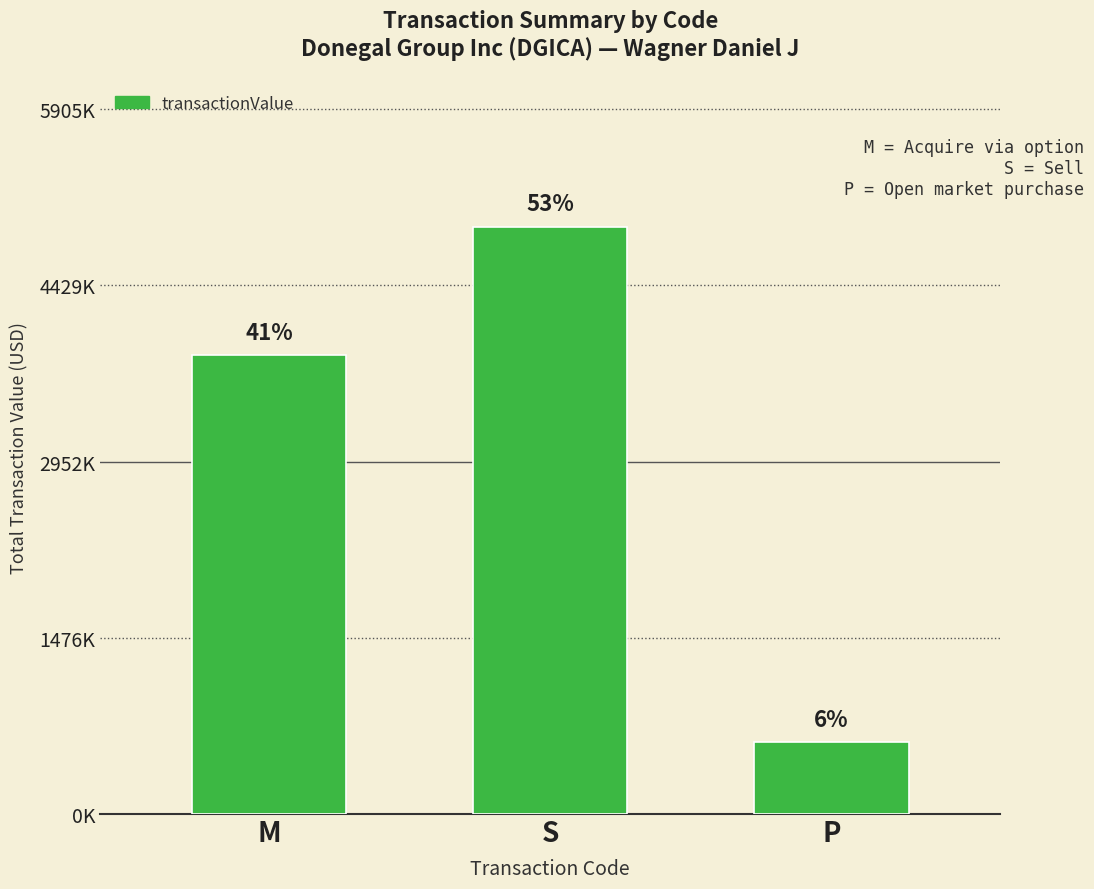

Rank the categories by value from highest to lowest.

S, M, P